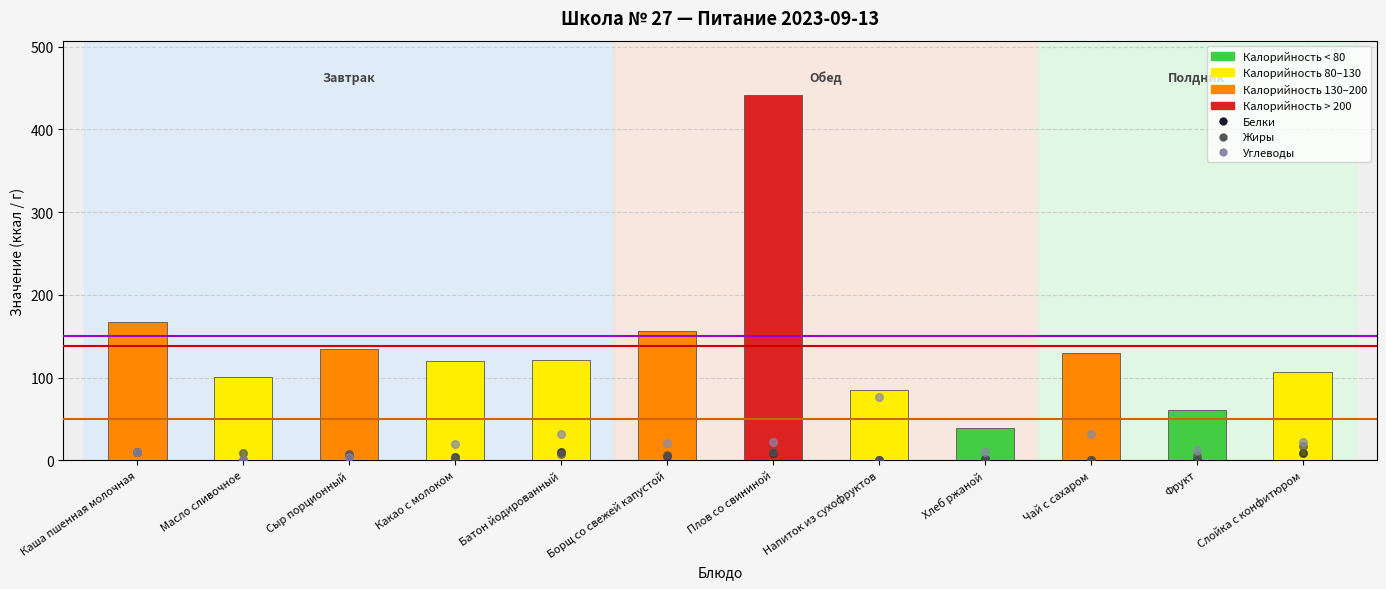

Which series has the largest Y range (max minus min)?

Калорийность